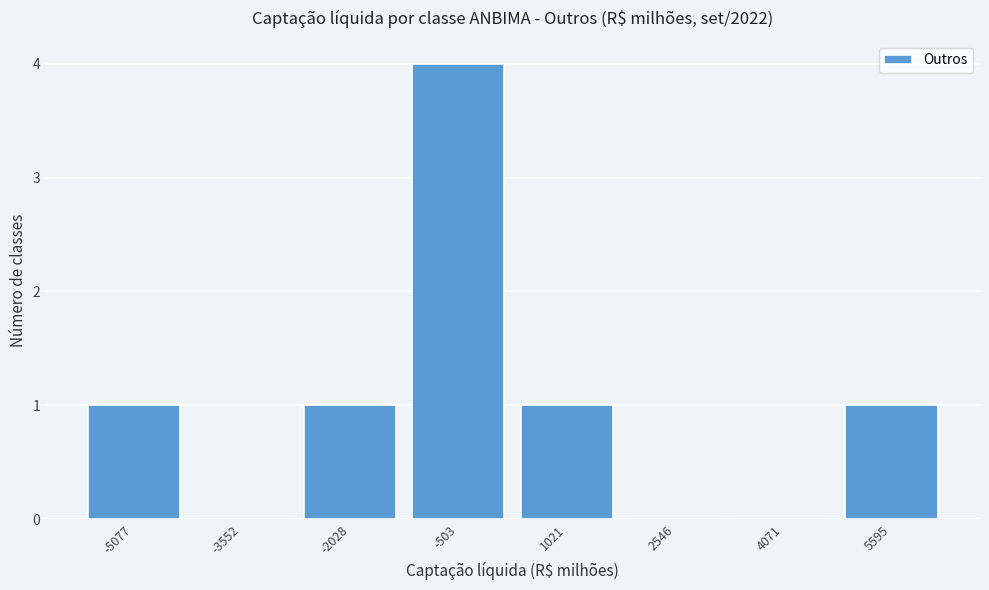

Reading left to right, list every bar in this chart as the range it spans on the x-axis followed by its height. Neither the bar edges nor the heights are printed on the chart, so give them approximately, as read against the axes.

-5800 to -4400: 1
-4400 to -2800: 0
-2800 to -1200: 1
-1200 to 200: 4
200 to 1800: 1
1800 to 3400: 0
3400 to 4800: 0
4800 to 6400: 1